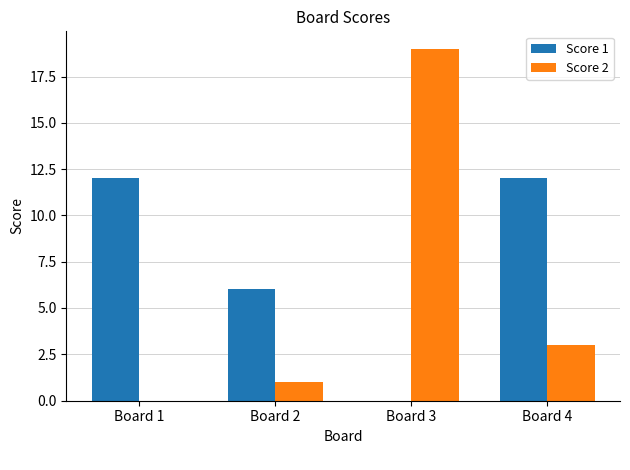

The Score 2 series shows 19 at Board 3. True or false?

True